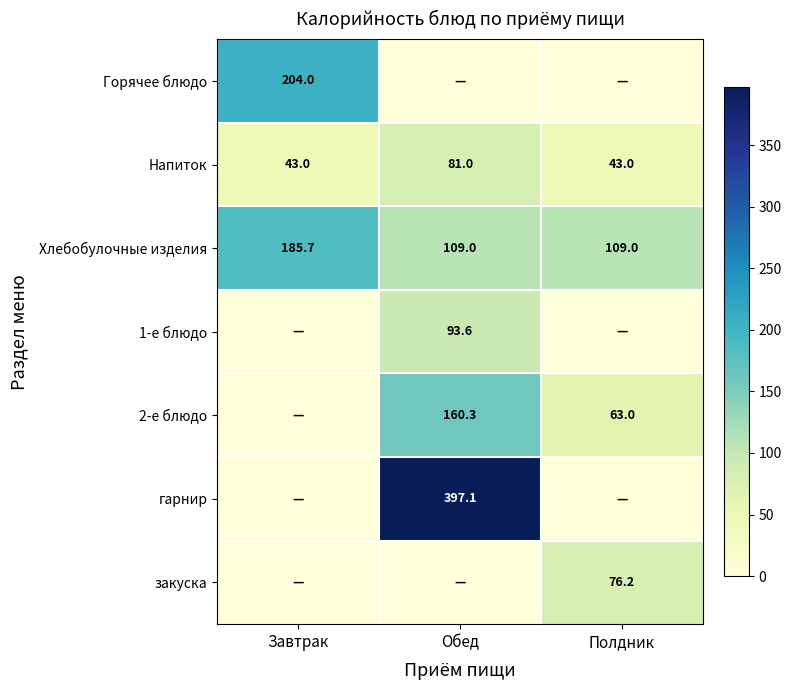

Is it true that Напиток equals 65.0 at Завтрак?

False